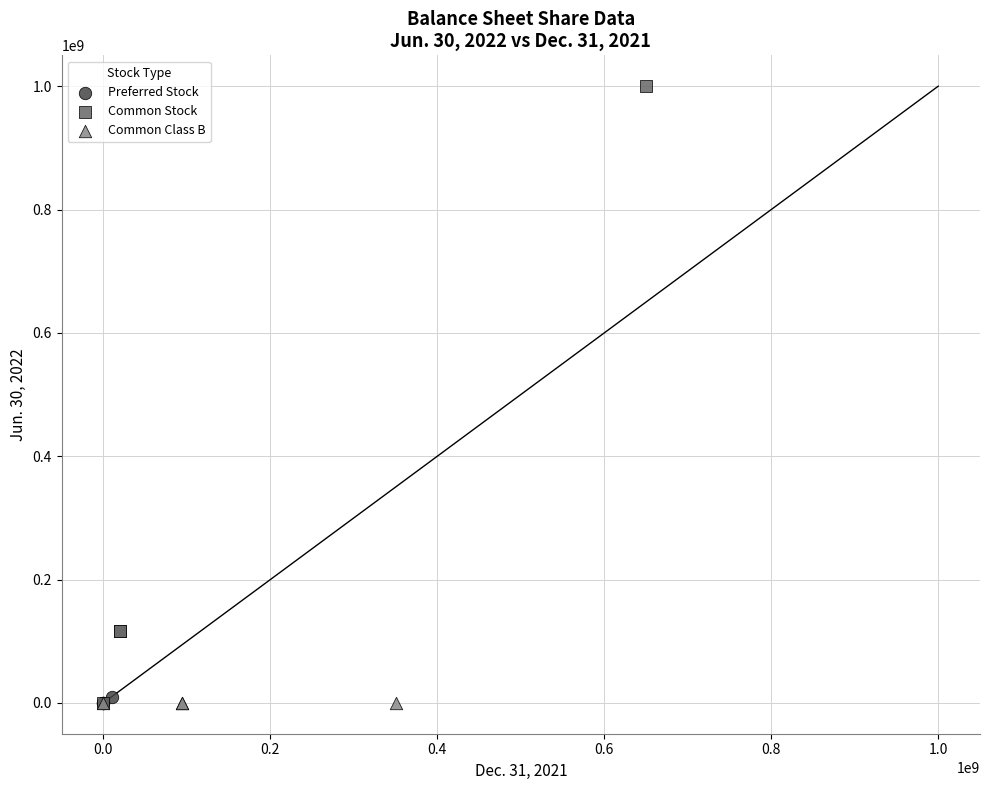

Which series has the largest Y range (max minus min)?

Common Stock